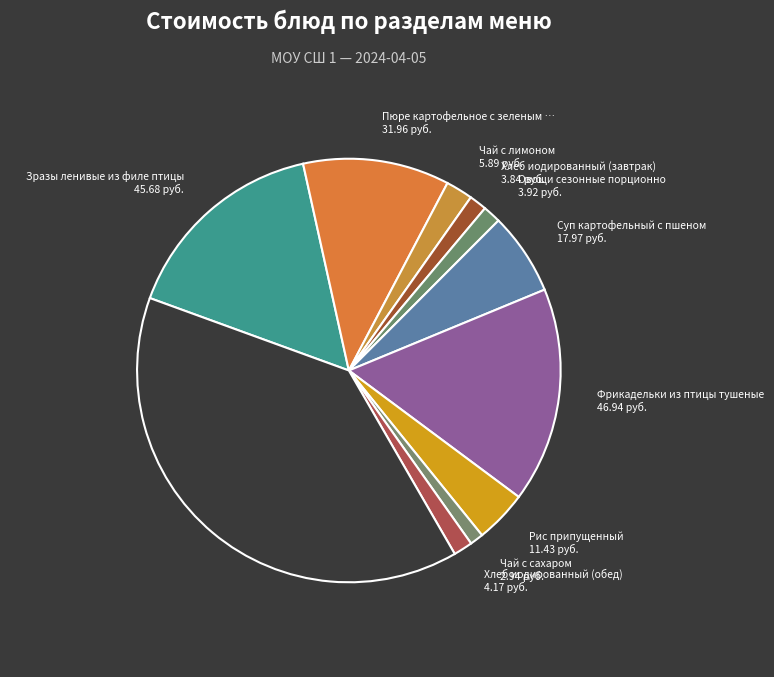

Count the number of slices in the pie.

11